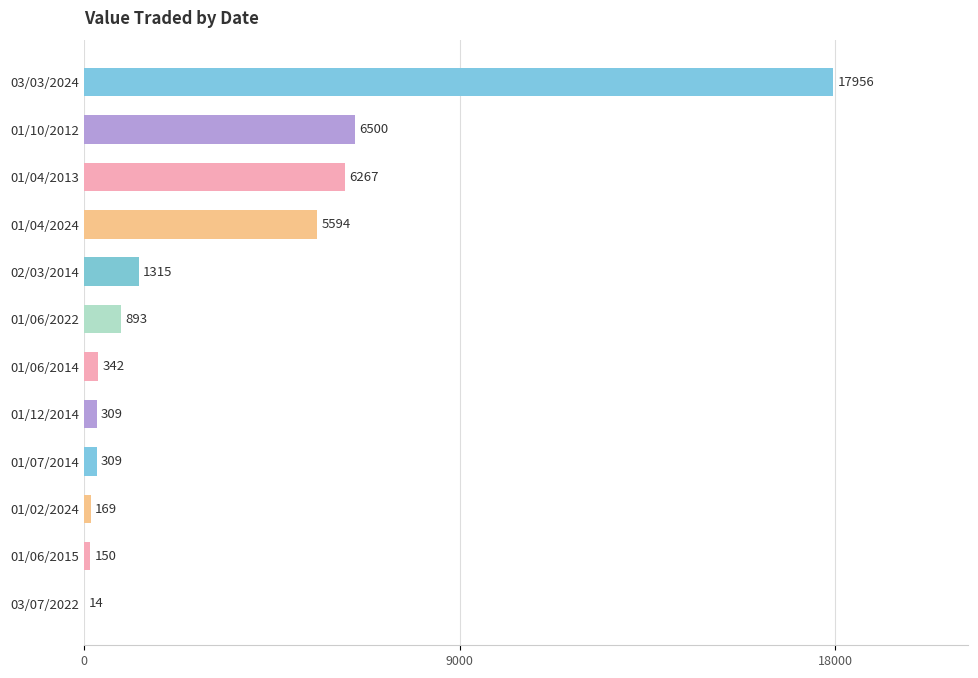

Between 01/02/2024 and 02/03/2014, which is larger?

02/03/2014